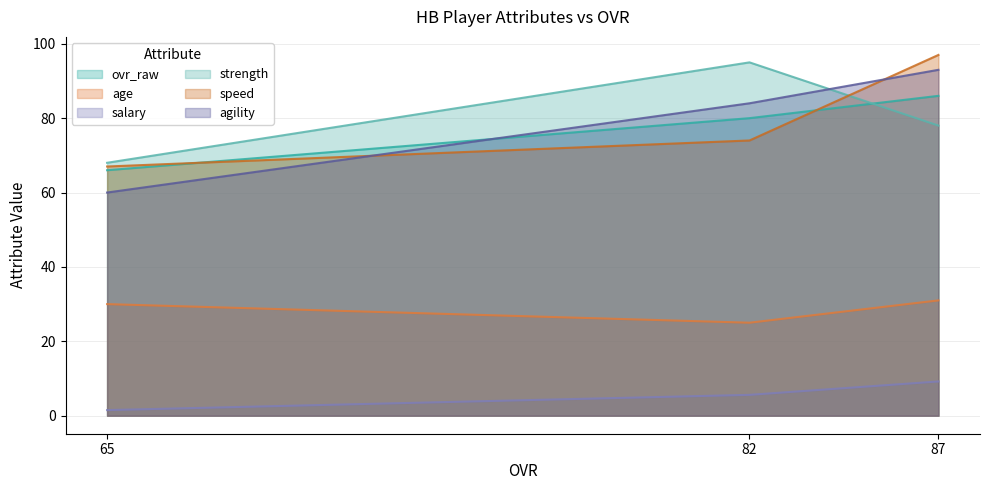

What are all the series names shown in the legend?

ovr_raw, age, salary, strength, speed, agility